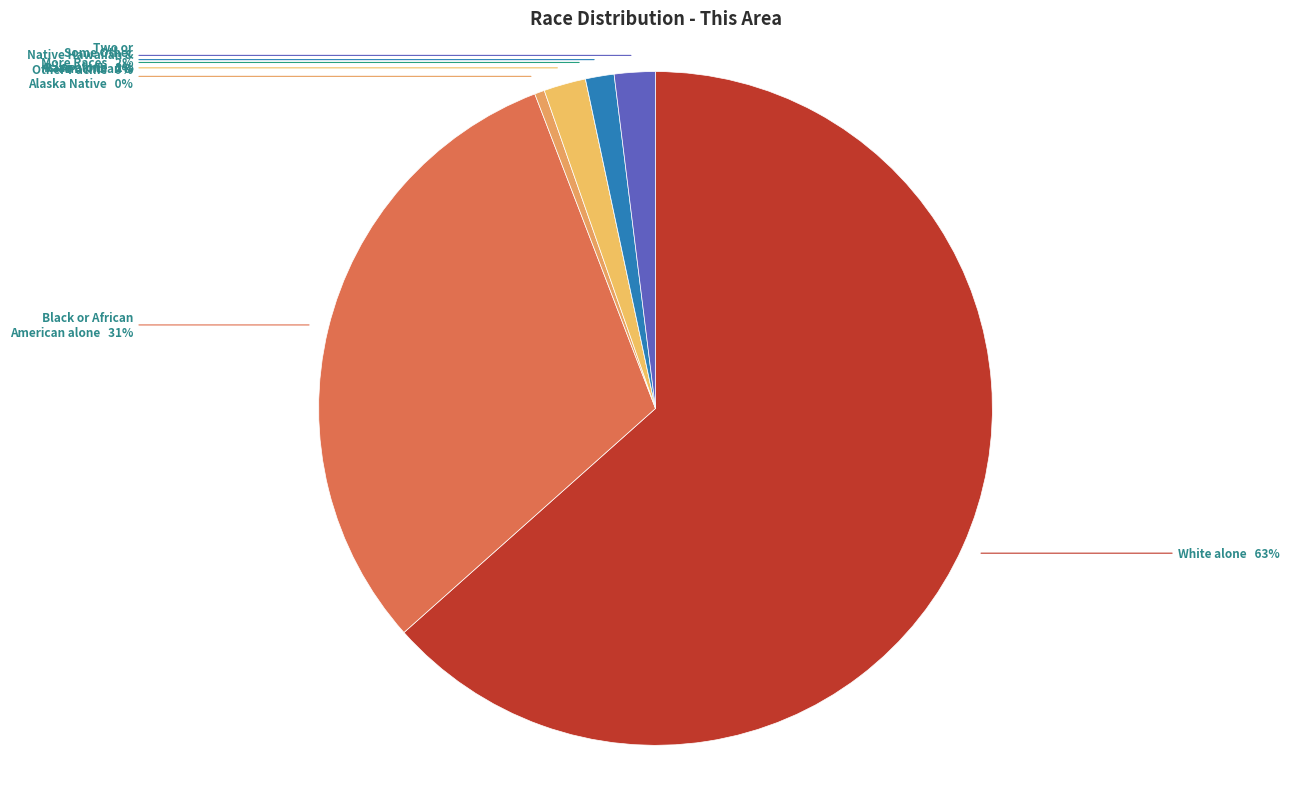

Which slice is the smallest?

Native Hawaiian and Other Pacific